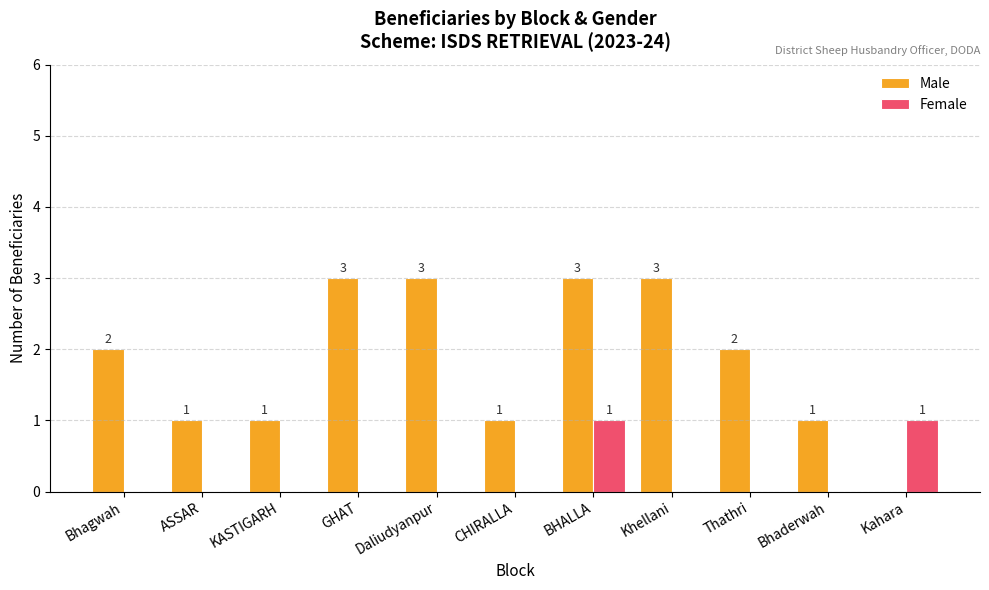

What is the total value across all series at Thathri?

2